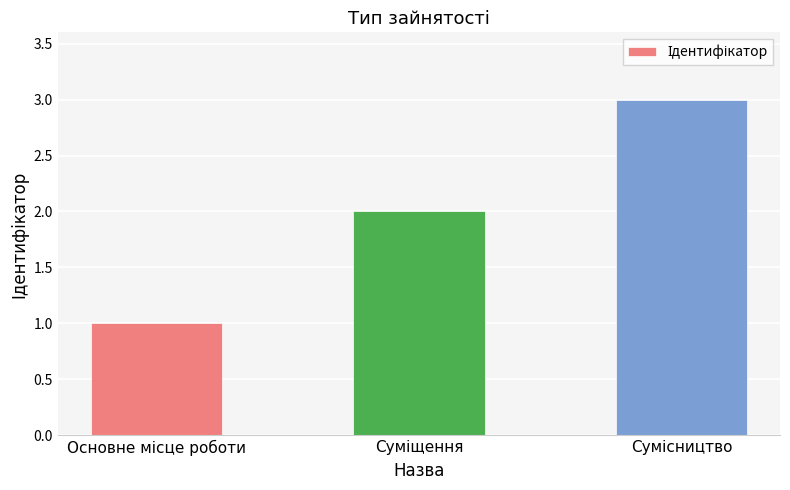

Reading right to left, list all the values displayed in this chart.

3	2	1